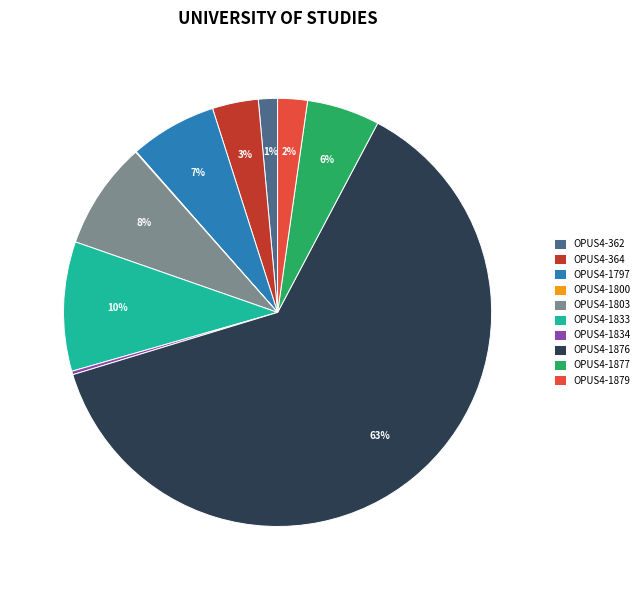

Is the sum of OPUS4-1876 and OPUS4-1879 greater than half?

Yes